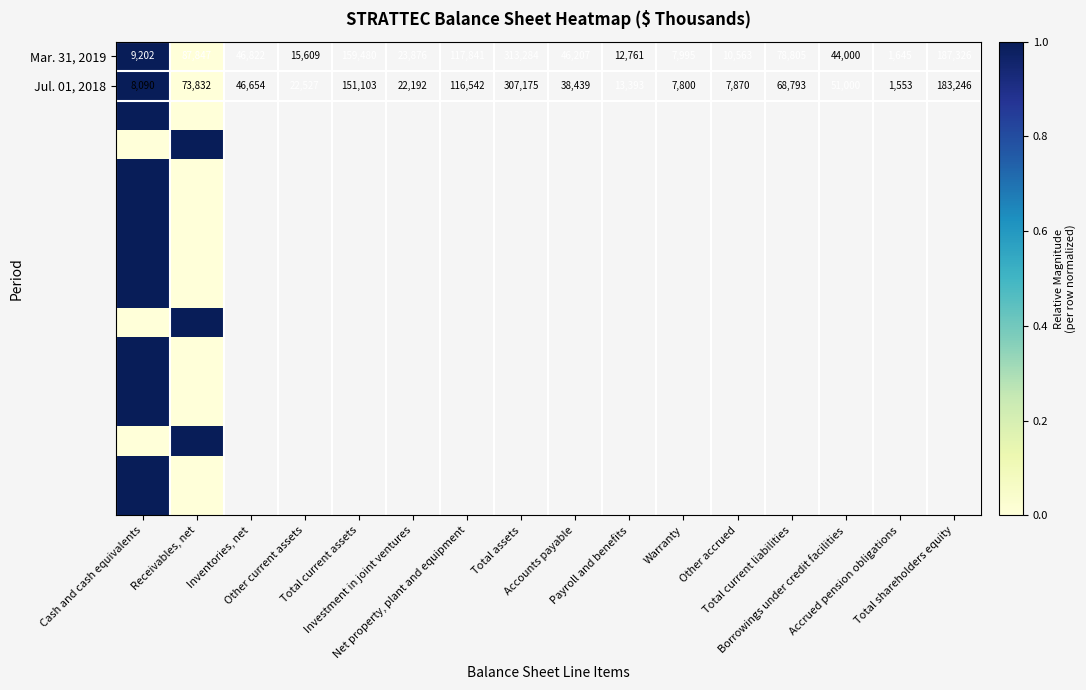

What is the difference between the maximum and minimum values in the Jul. 01, 2018 series?

65742